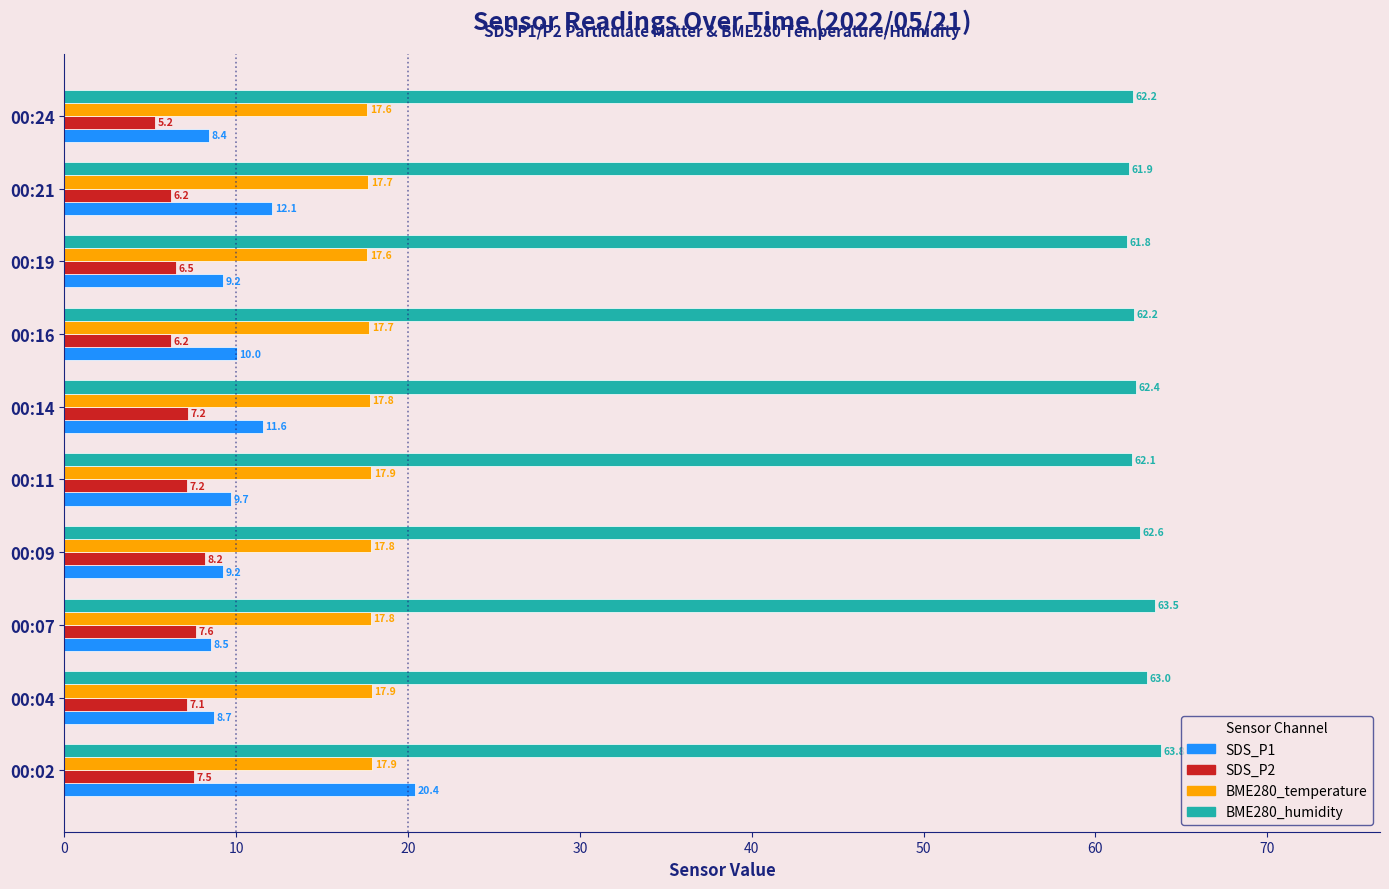

Which series has the widest spread of values?

SDS_P1